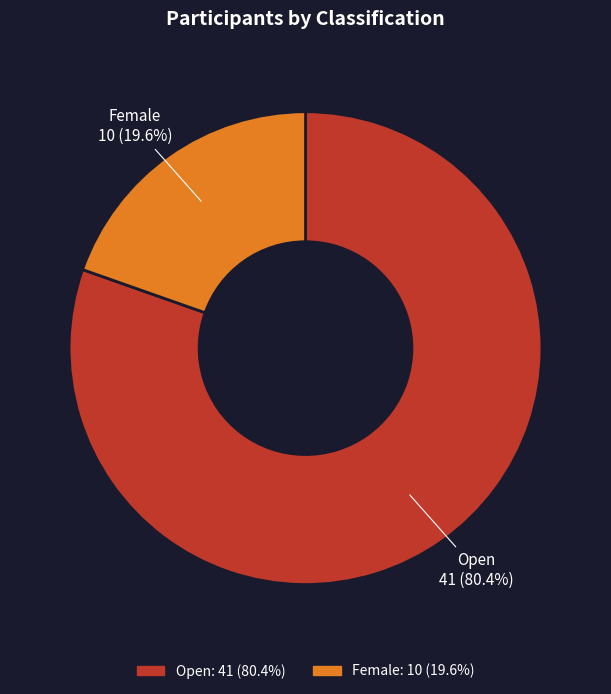

How much of the chart is everything except Female?

80.4%